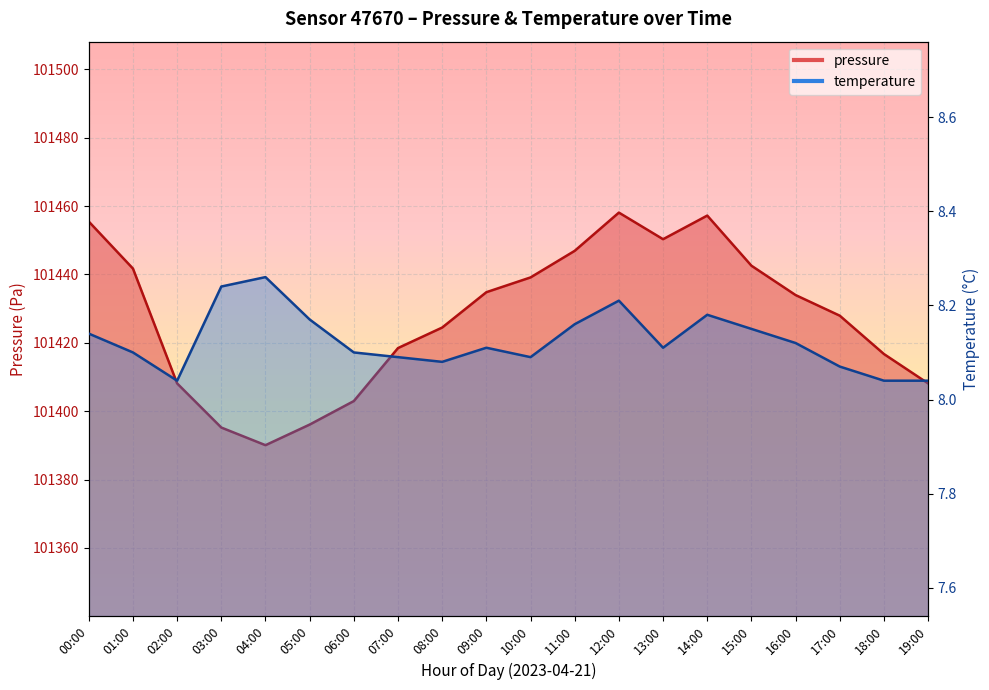

The value of temperature at 08:00 is 8.1. True or false?

True